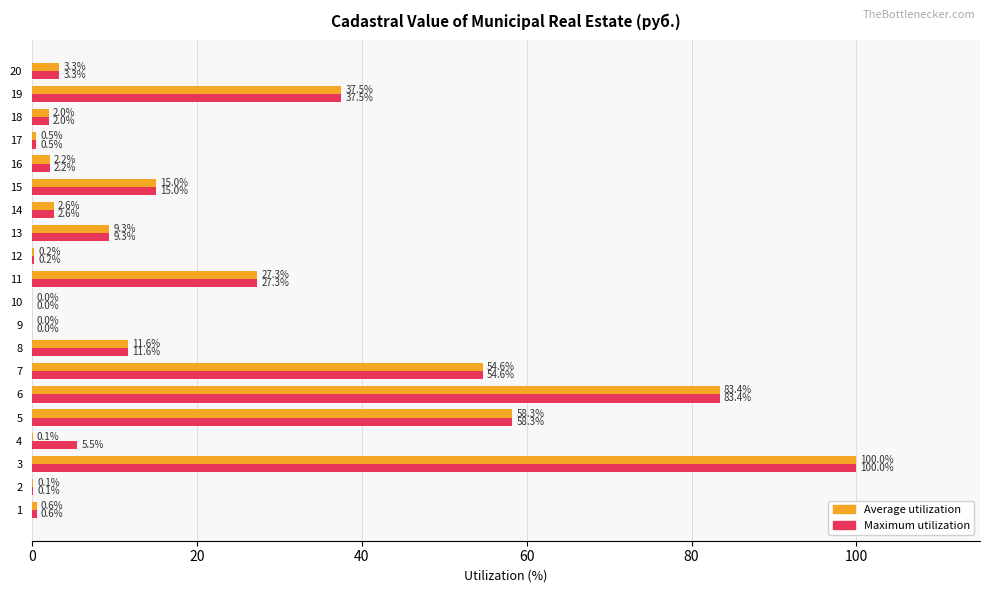

What is the sum of the Maximum utilization values at 2 and 1?

0.7